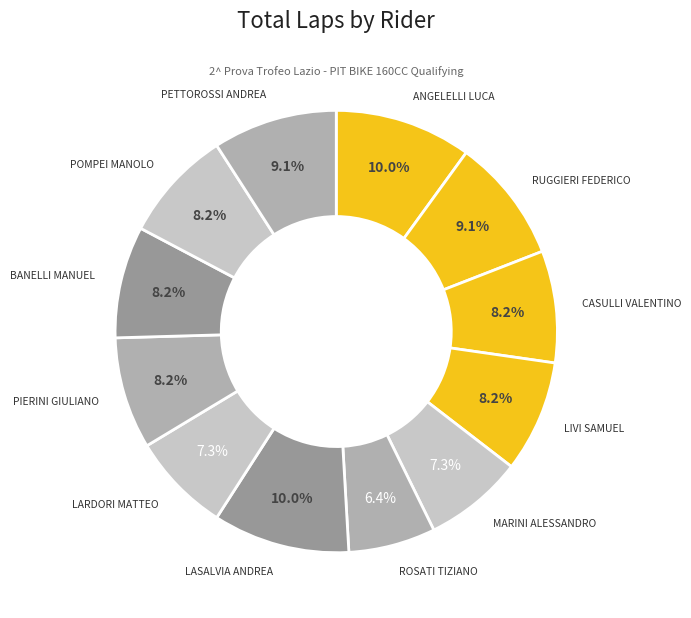

How many slices are in this pie chart?

12